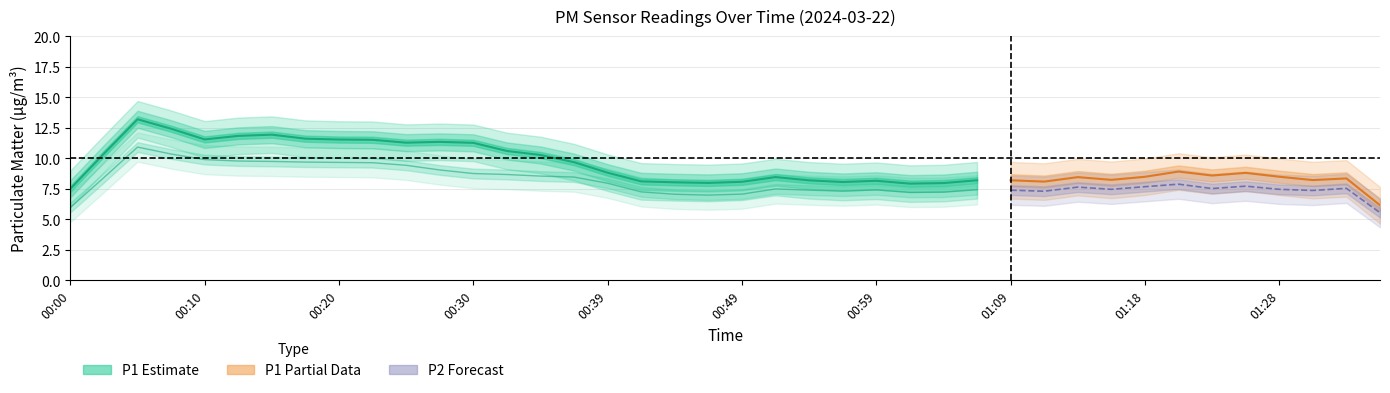

What is the average value of the P1 series?

9.6